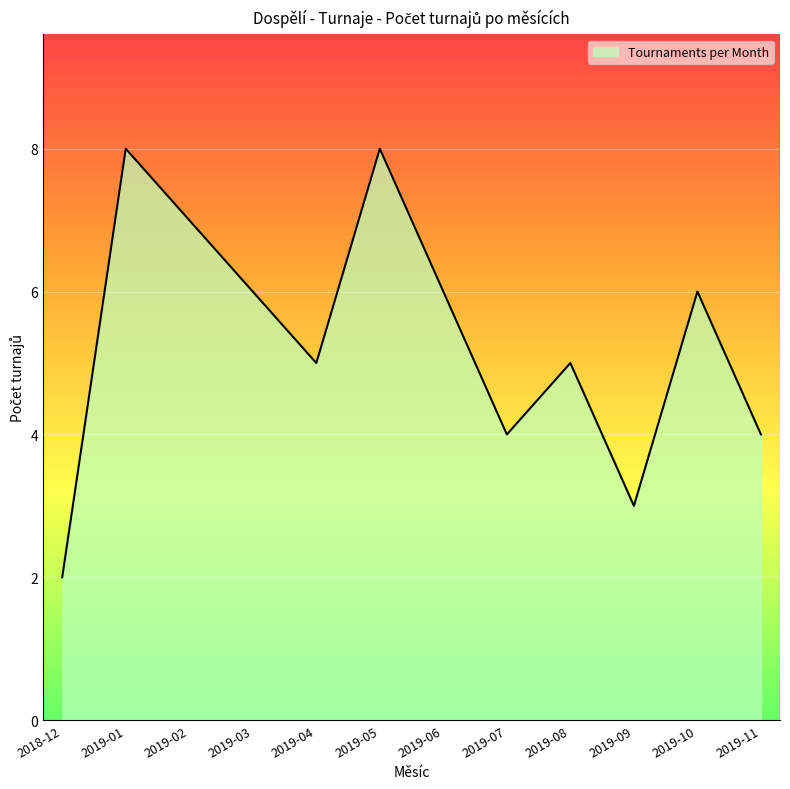

How many lines are shown in the chart?

1